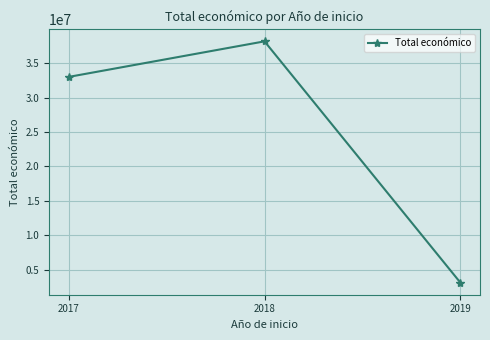

What is the value of the 2nd point from the left?

38158815